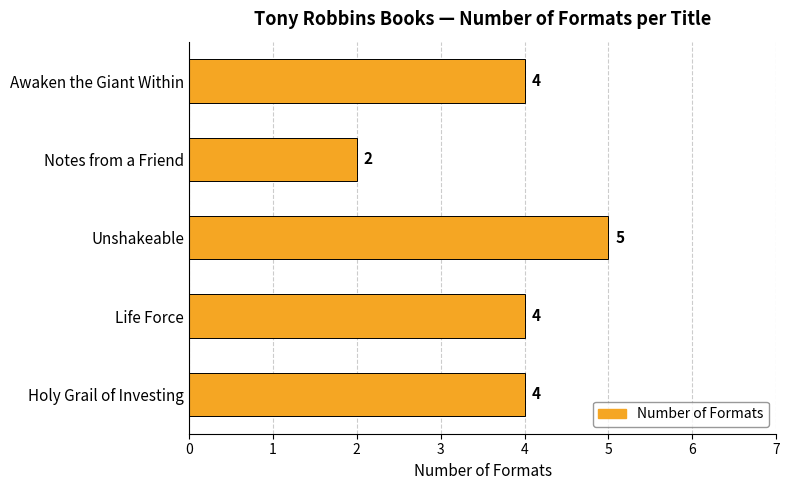

What is the greatest value displayed?

5